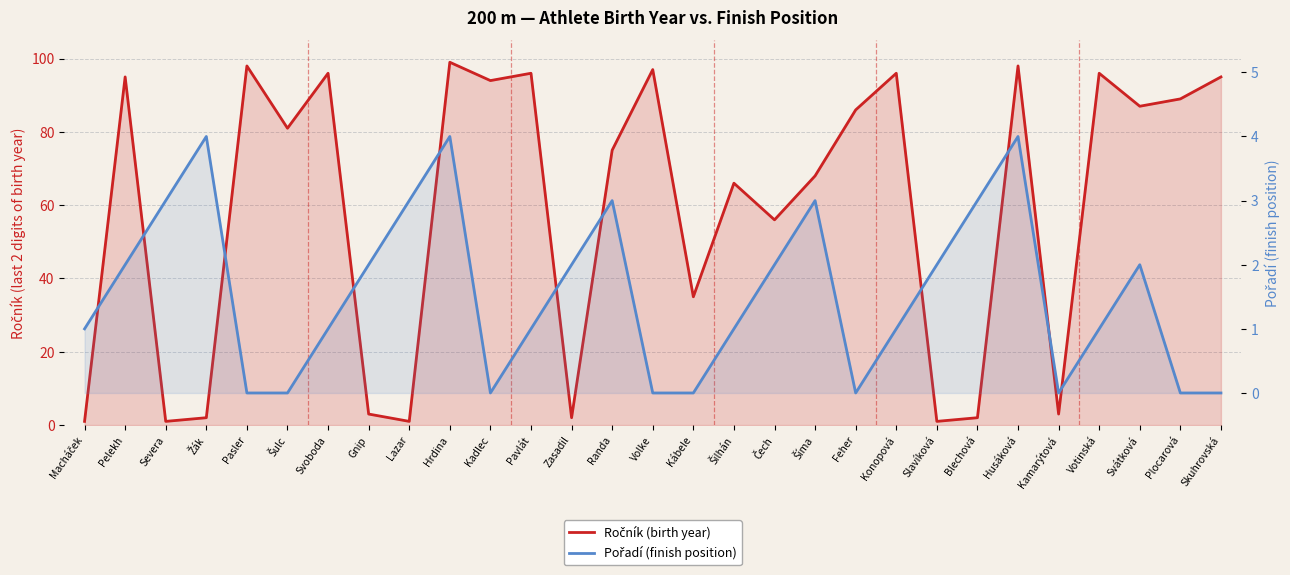

What is the label of the 14th point from the left?

Randa